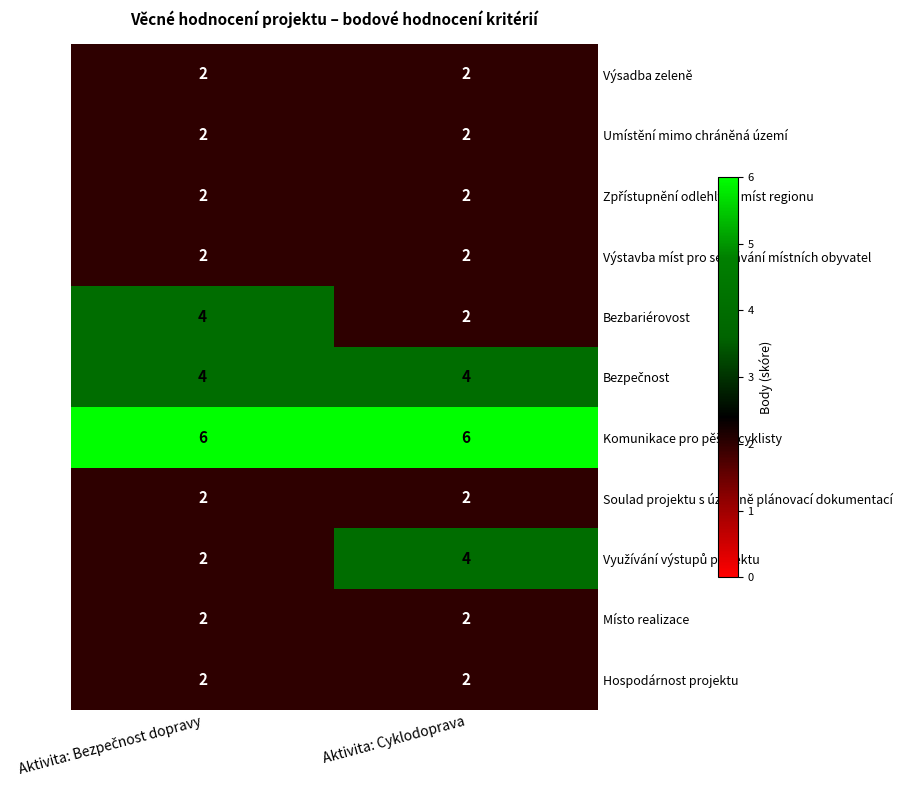

Is it true that Umístění mimo chráněná území equals 1 at Aktivita: Cyklodoprava?

False